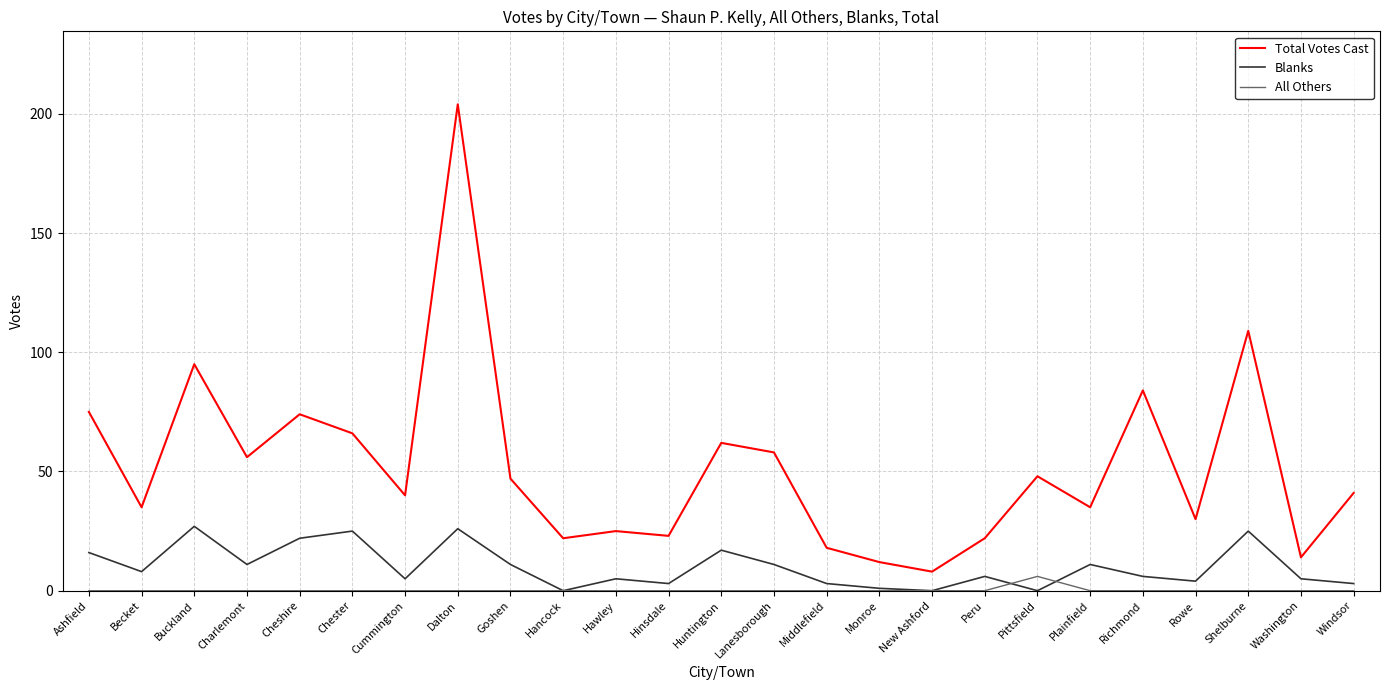

List the series in order of their peak value, highest first.

Total Votes Cast, Blanks, All Others